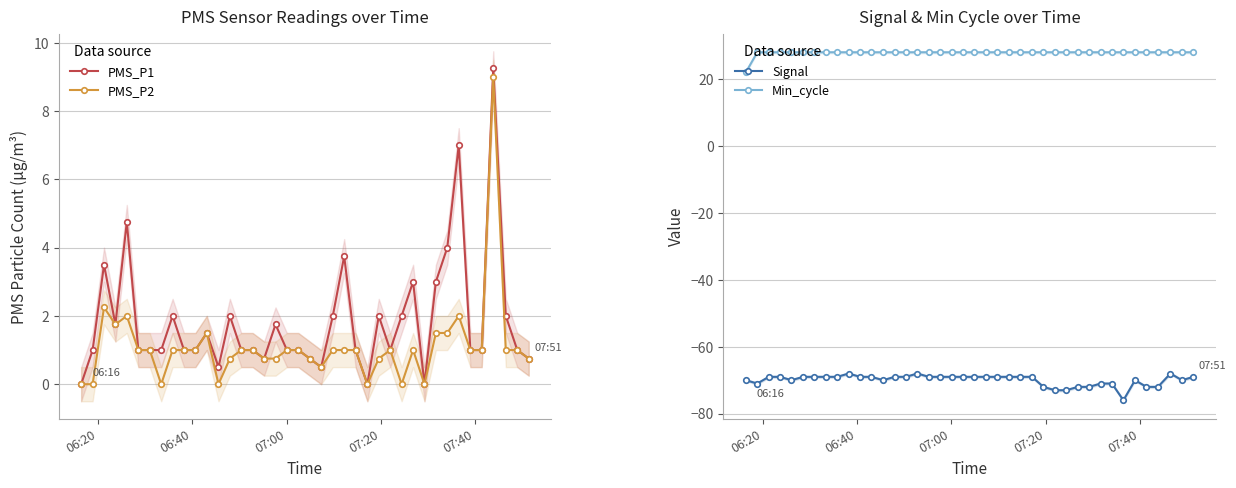

What is the value of the Min_cycle point at the 6th from the left?

28